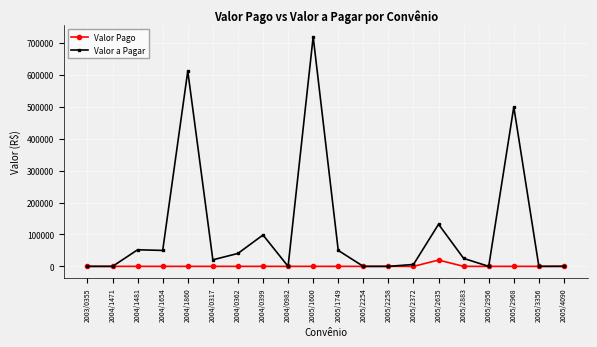

At how many categories does at least one series exceed 182250?

3